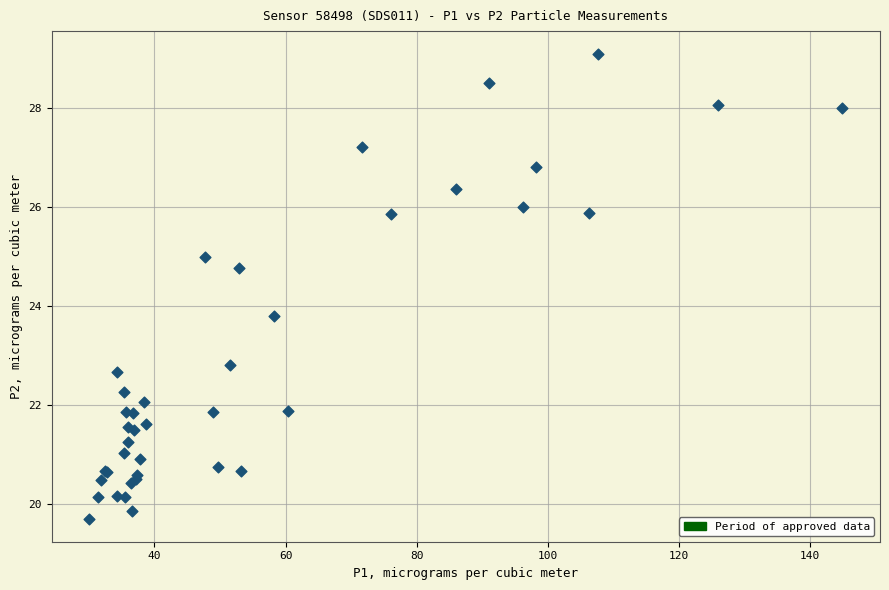

What Y value in the scatter plot is closest to 24?

23.8